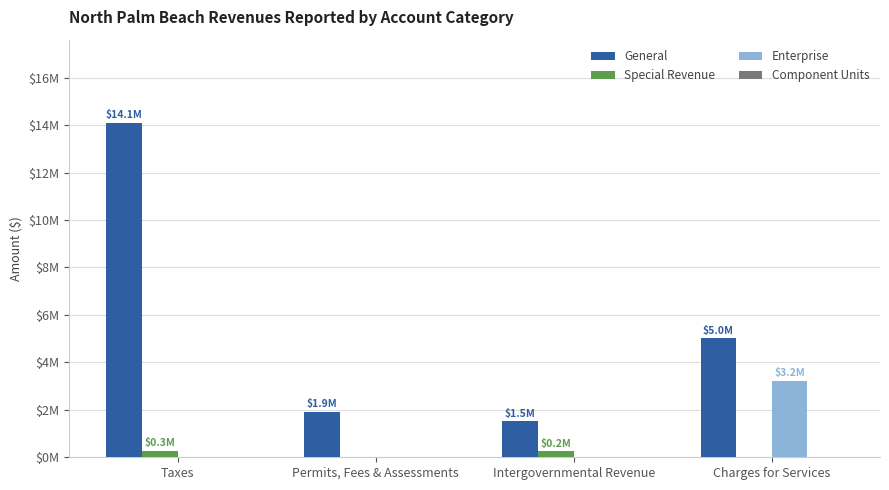

Are the bars grouped side by side (vs. stacked)?

Yes